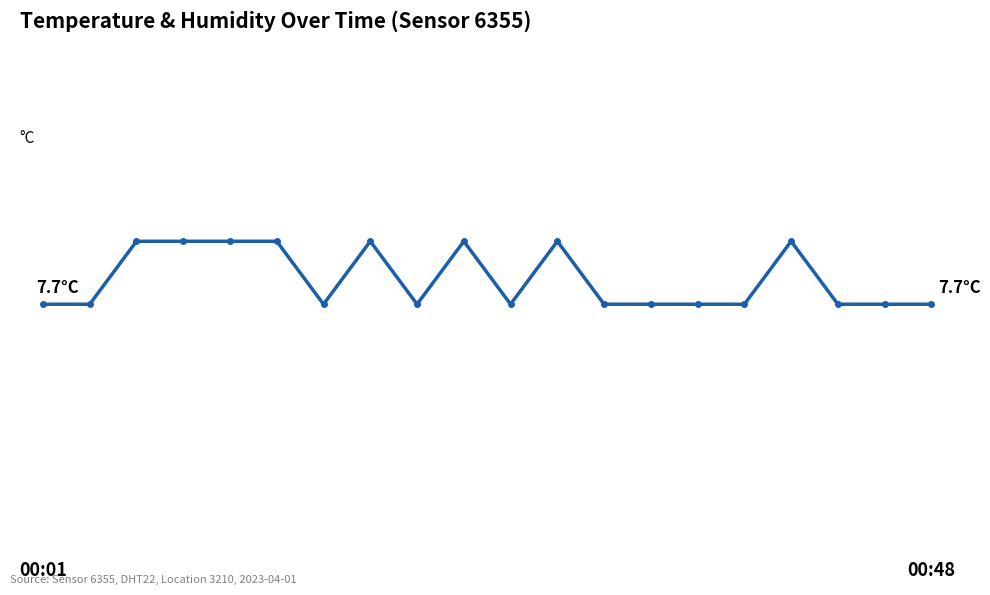

What is the maximum value shown in the chart?

7.8